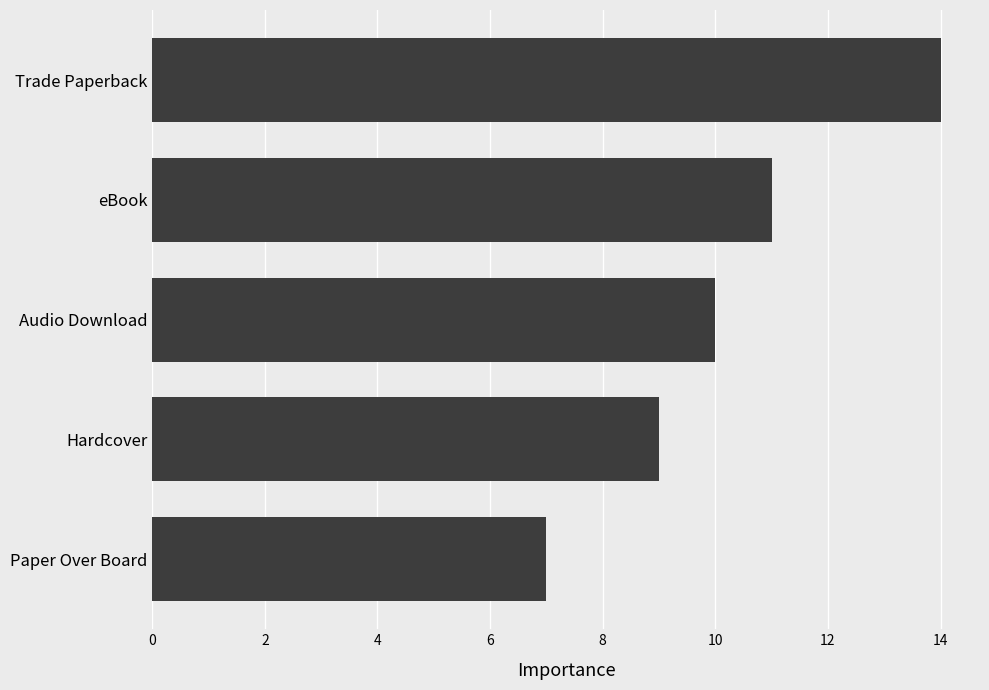

Is it true that the value at eBook is 11?

True